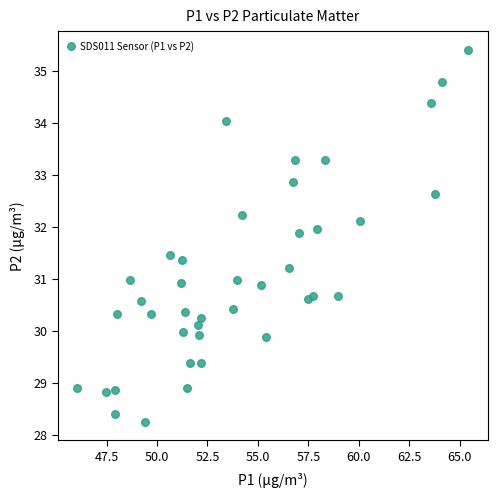

What is the range of X values (max minus min)?

19.4